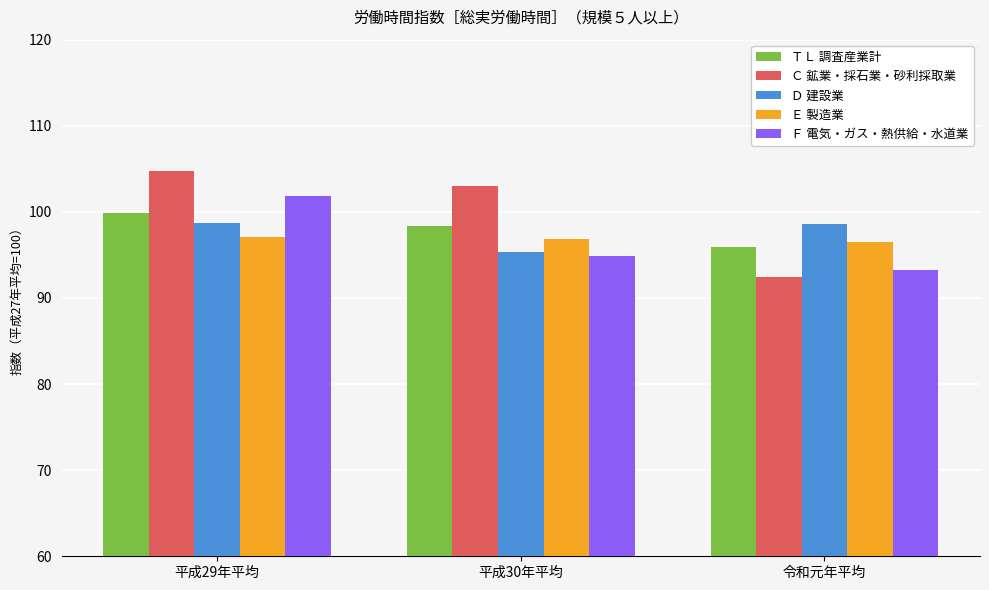

List the labels in order of Ｆ 電気・ガス・熱供給・水道業 value, smallest first.

令和元年平均, 平成30年平均, 平成29年平均